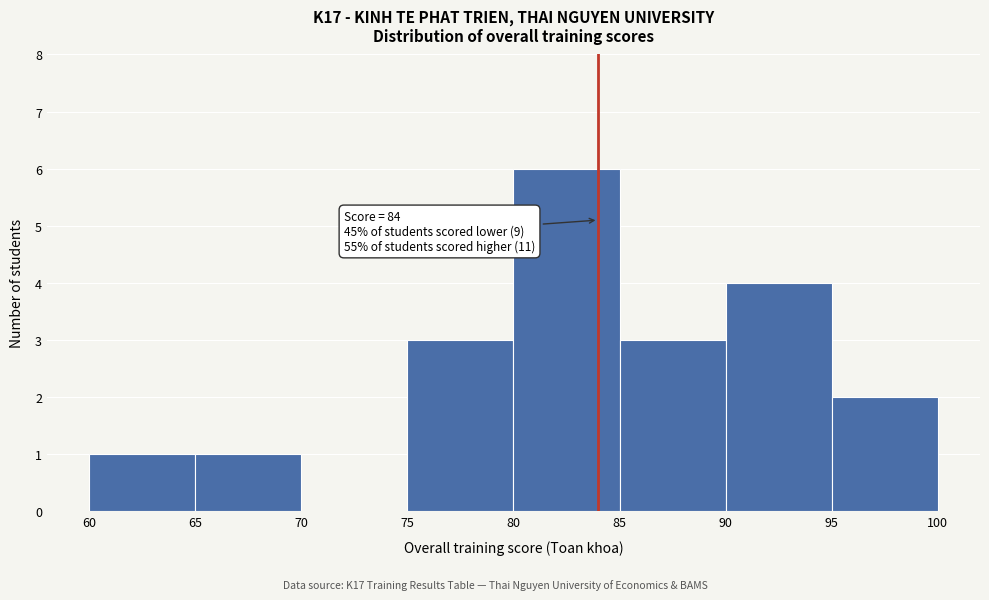

Which range on the x-axis has the tallest bar?

80 to 85